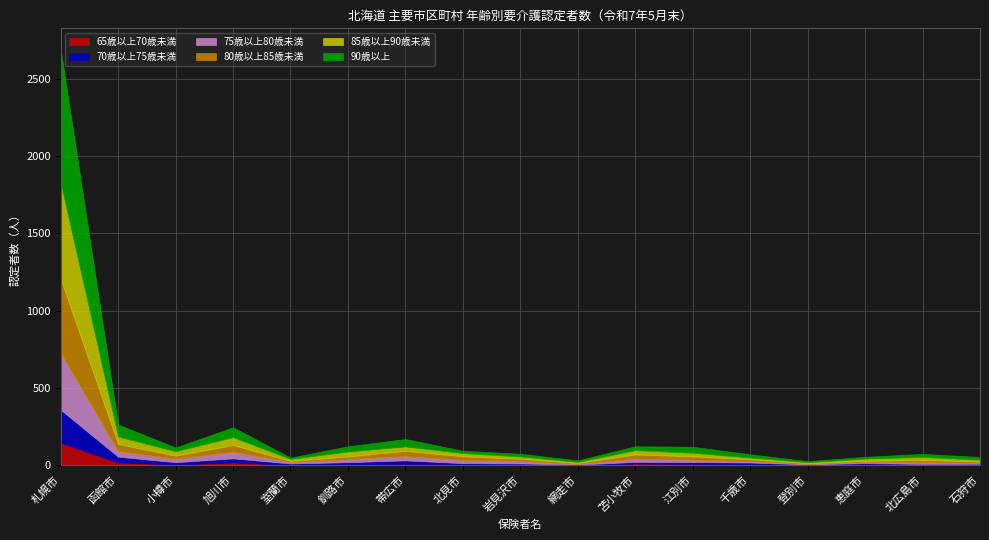

How many lines are shown in the chart?

6